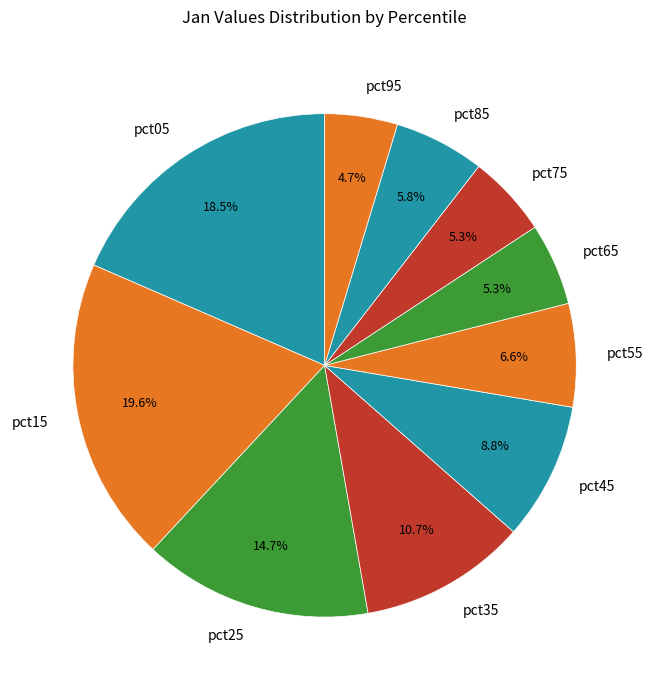

Does pct55 account for over 50% of the chart?

No